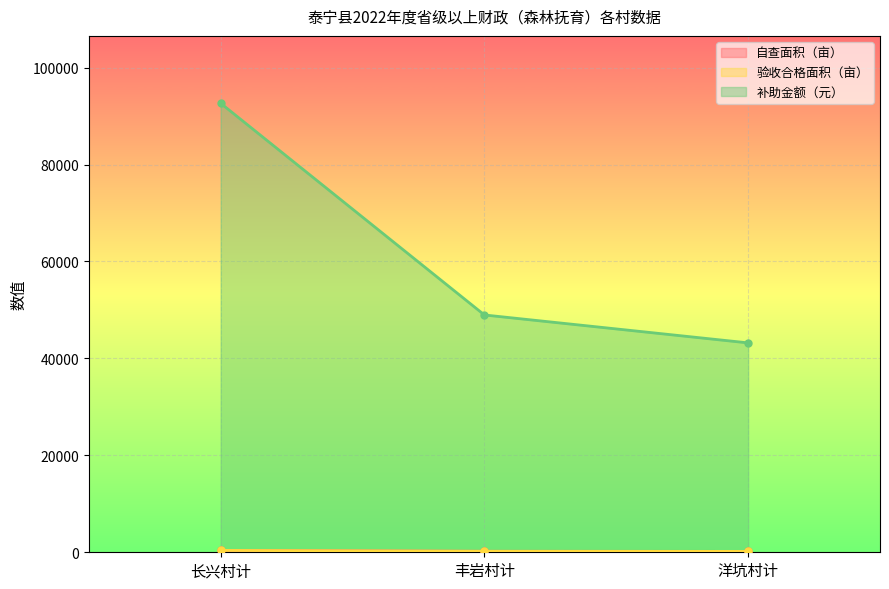

What is the sum of the 补助金额（元） values at 洋坑村计 and 长兴村计?

135840